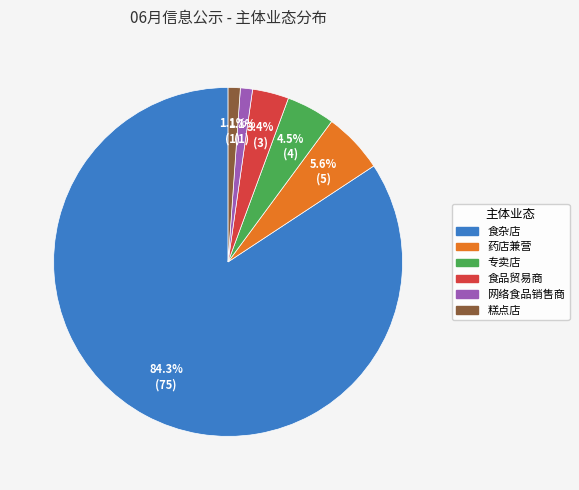

To the nearest percent, what portion does 药店兼营 represent?

6%